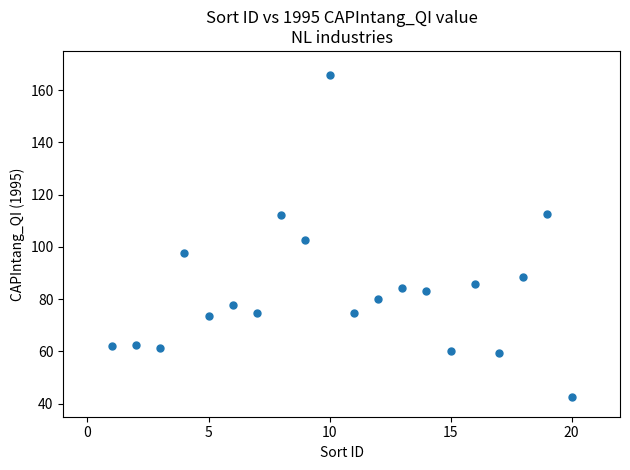

What is the range of X values (max minus min)?

19.0